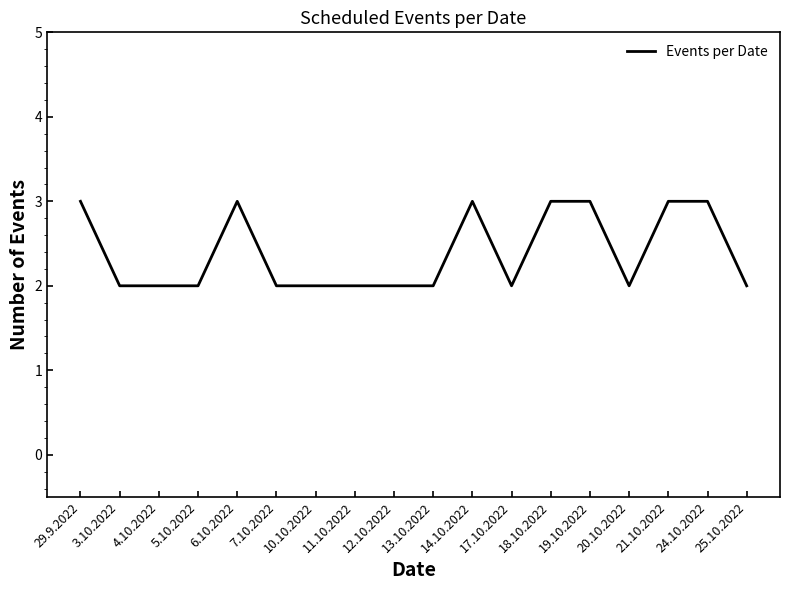

What is the difference between the second highest and second lowest values?

1